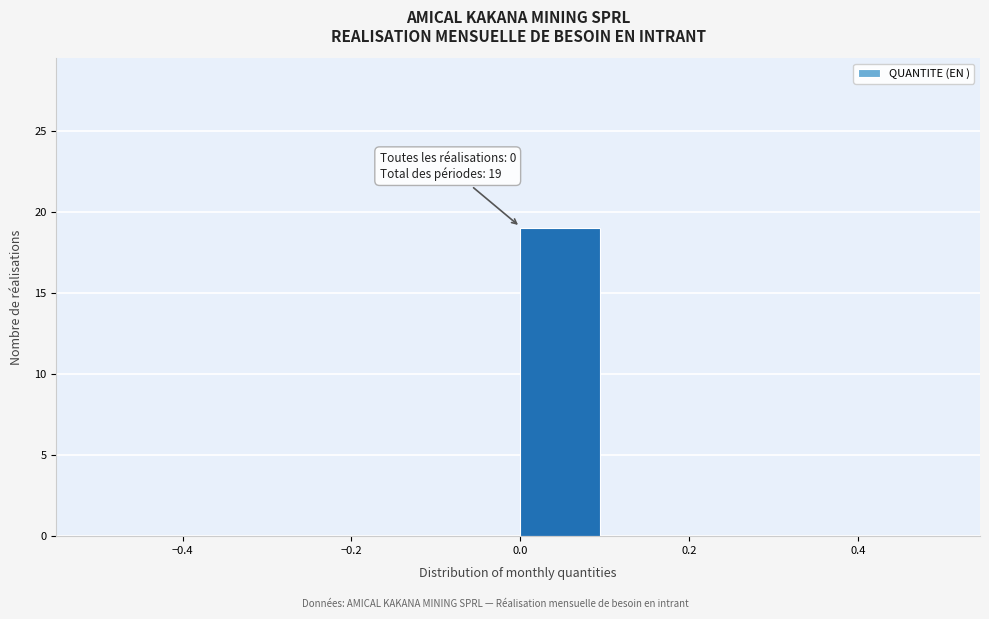

Over which range of the x-axis is the bar tallest?

0.0 to 0.1